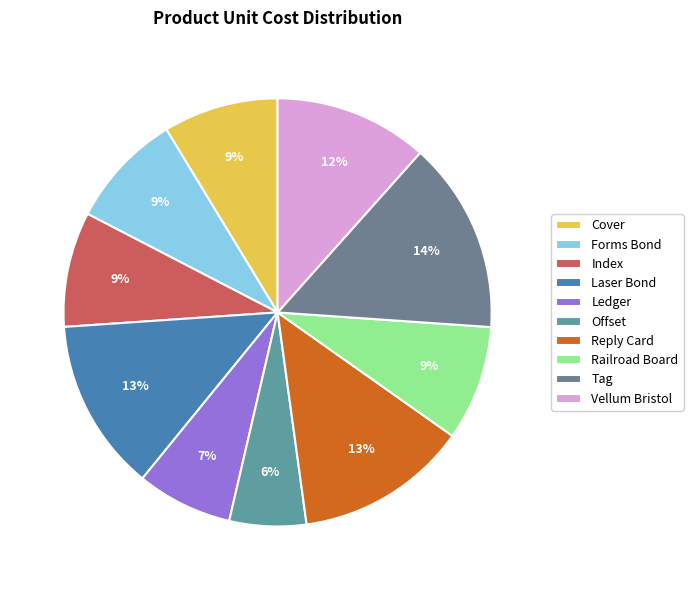

What portion of the pie excludes Cover?

91.3%